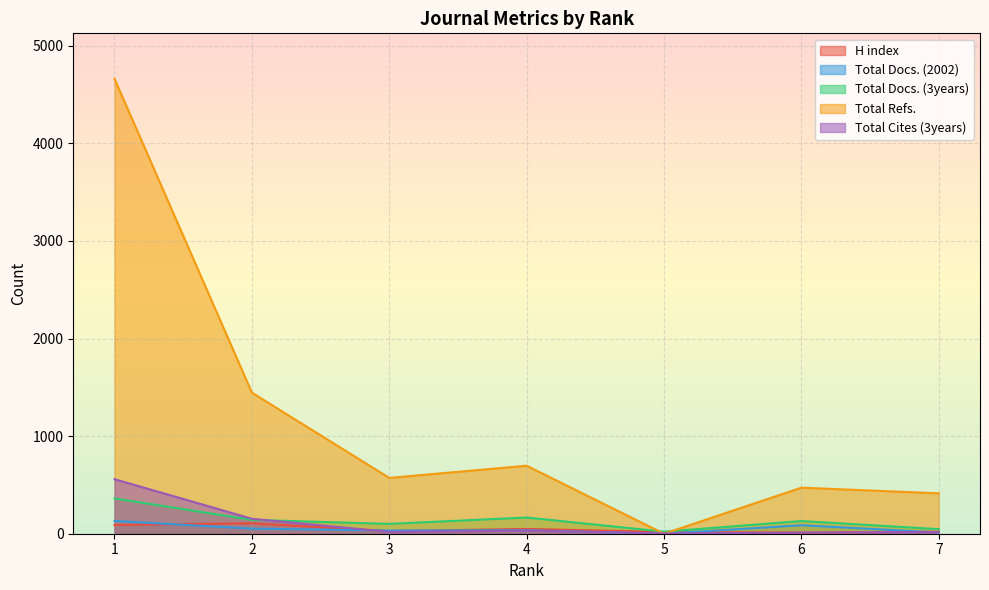

After their last crossing, which series has the higher values: Total Refs. or Total Cites (3years)?

Total Refs.